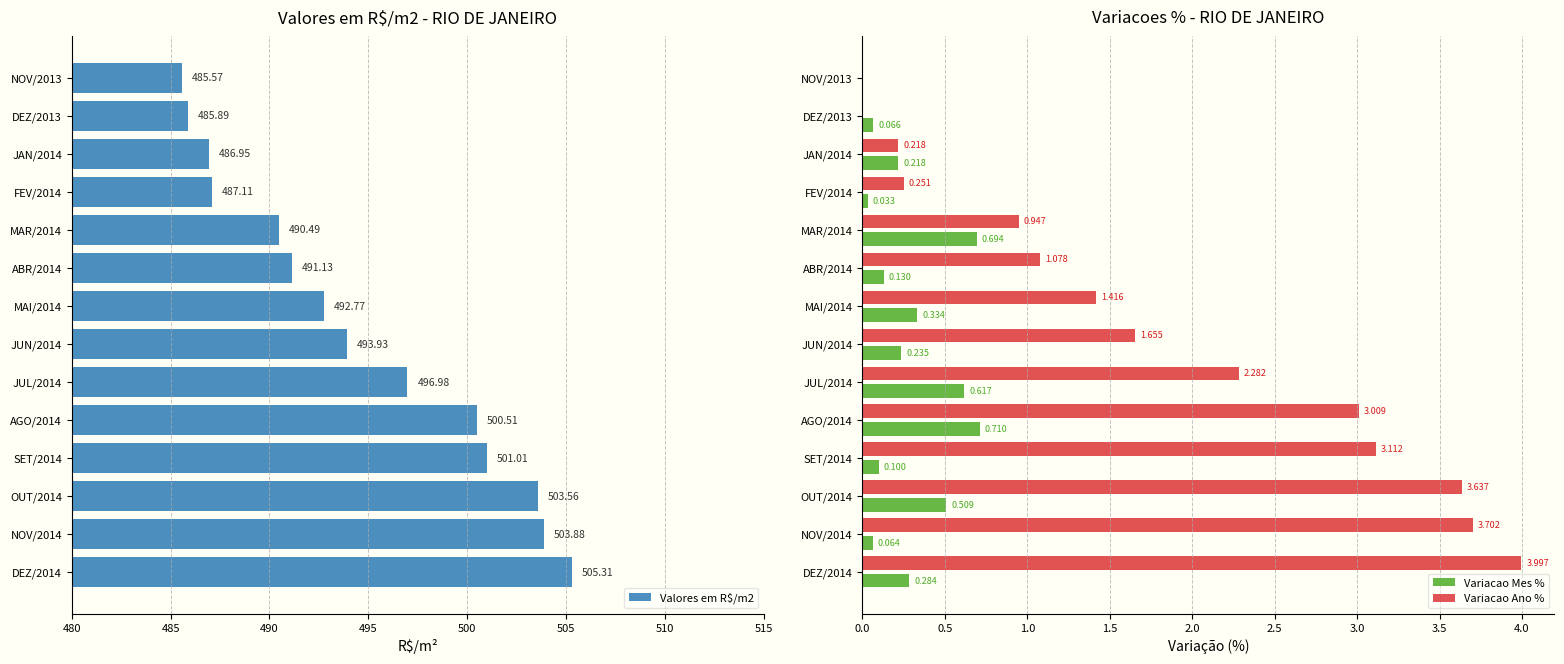

What are all the series names shown in the legend?

Valores em R$/m2, Variacao Mes %, Variacao Ano %